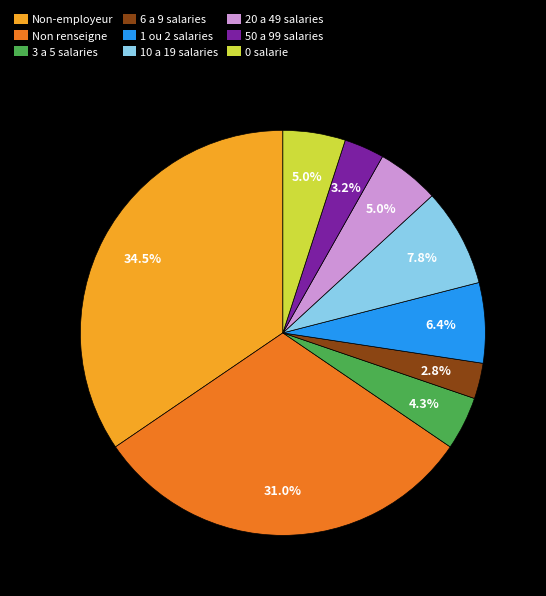

What is the ratio of the value at 0 salarie to the value at 1 ou 2 salaries?

0.8